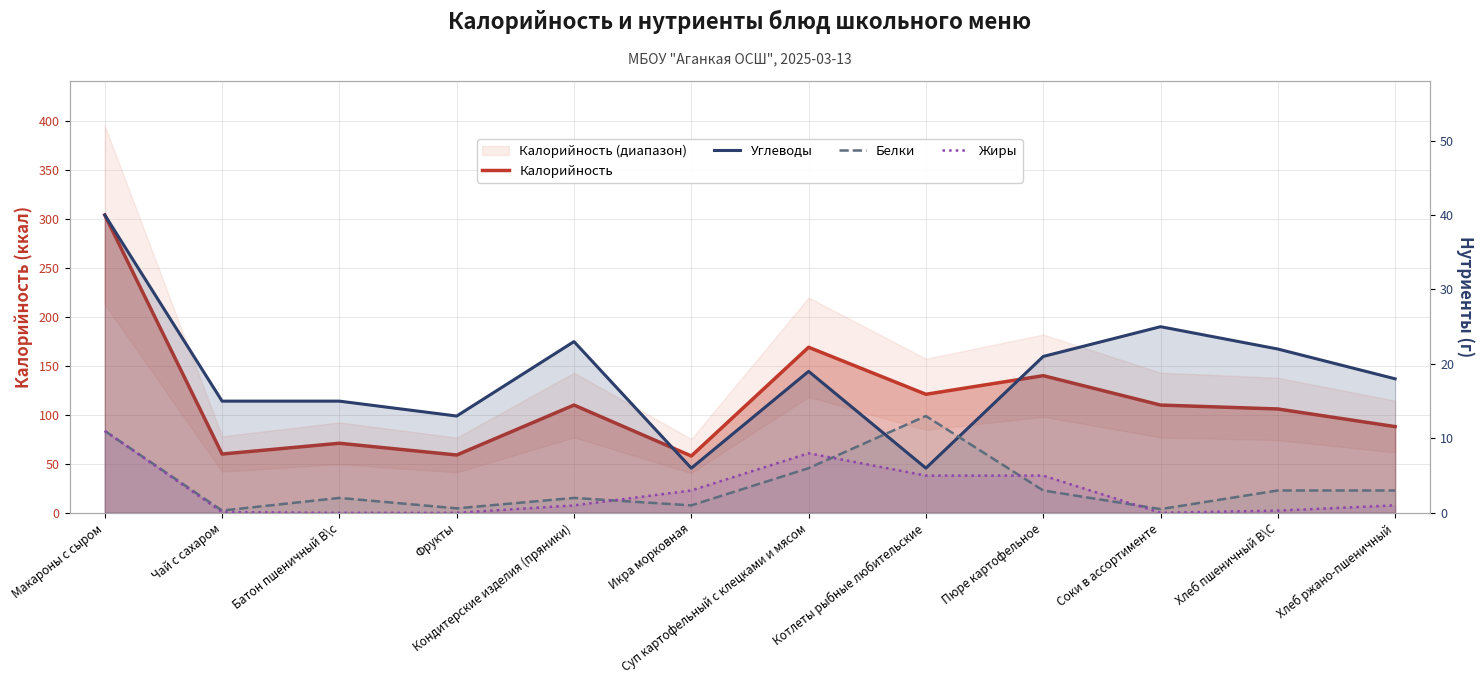

How many intersections are there between Углеводы and Белки?

2